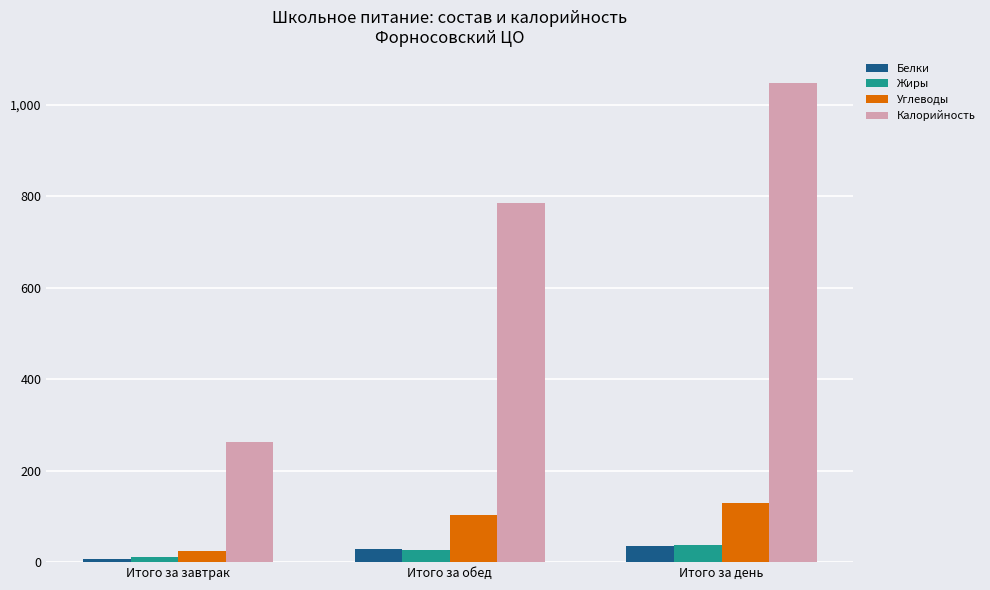

The Белки series shows 35.3 at Итого за день. True or false?

True